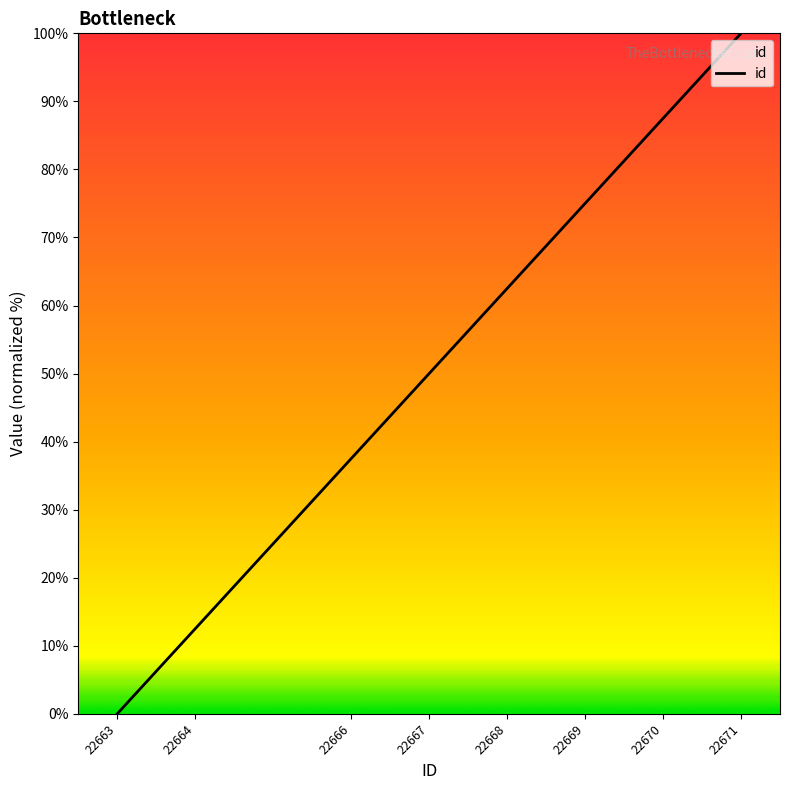

What is the difference between the second highest and minimum values?

87.5